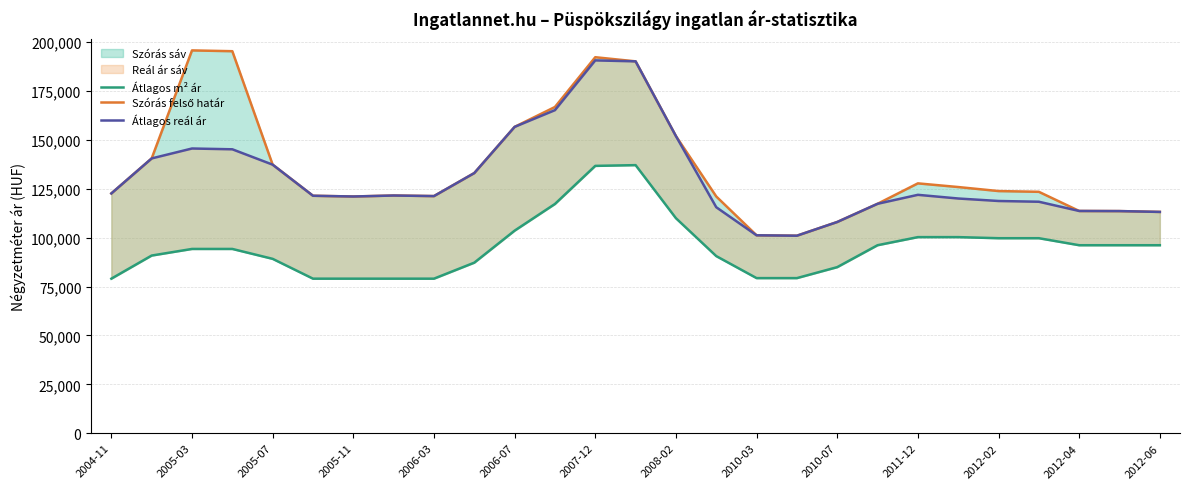

At how many categories does at least one series exceed 180250?

4